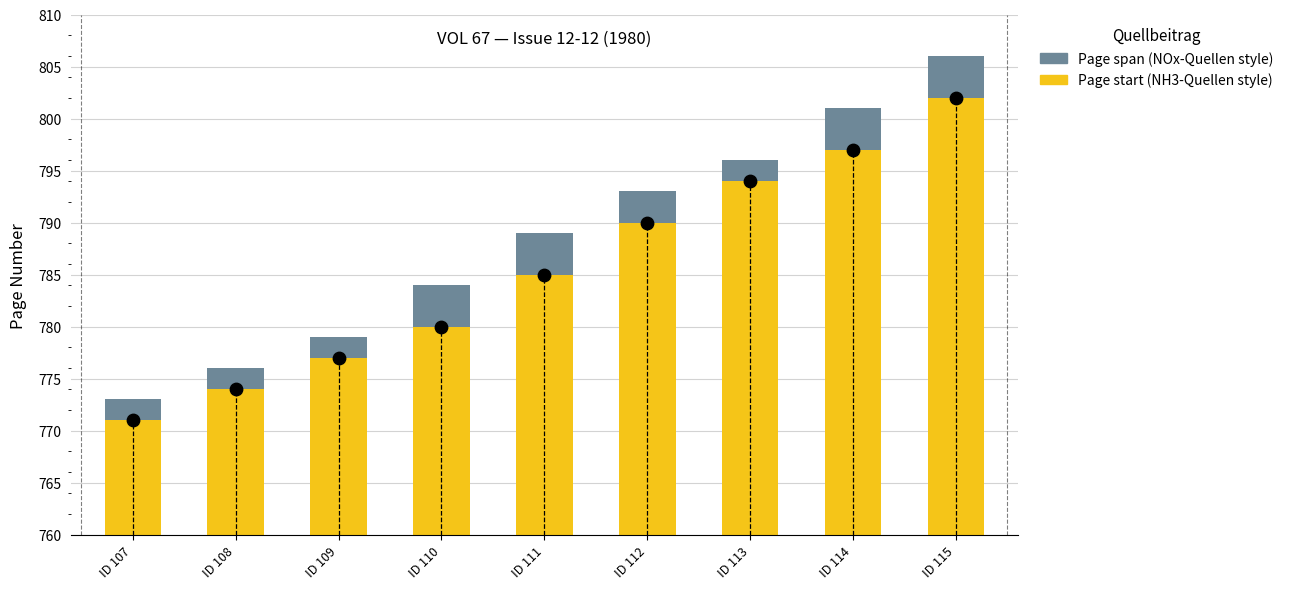

Which series reaches the maximum Y coordinate?

Page start (NH3-style)